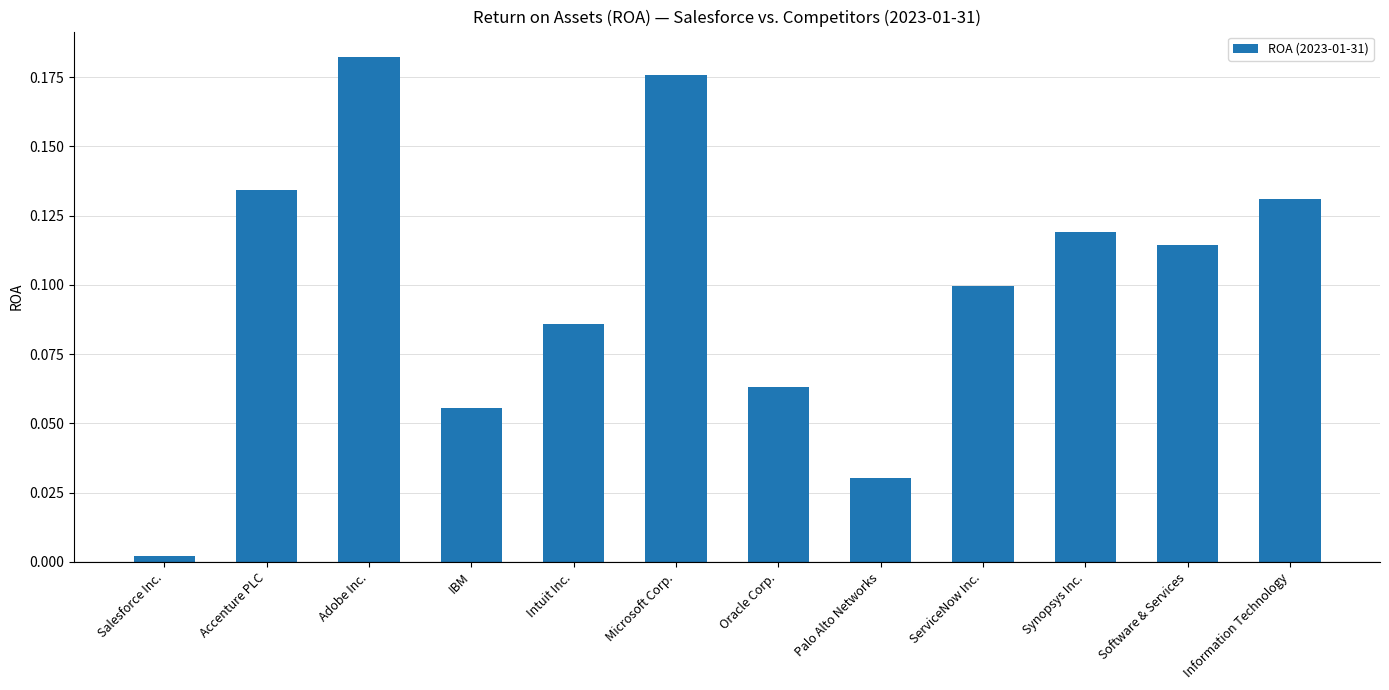

What is the label of the 2nd bar from the right?

Software & Services